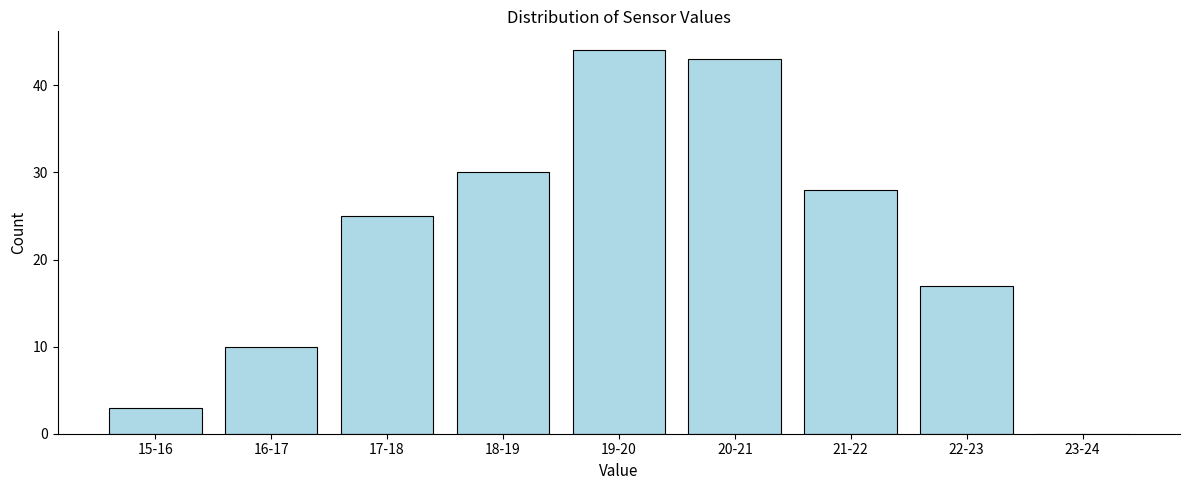

Reading left to right, transcribe all the data shown in this chart.

15-16=3	16-17=10	17-18=25	18-19=30	19-20=44	20-21=43	21-22=28	22-23=17	23-24=0